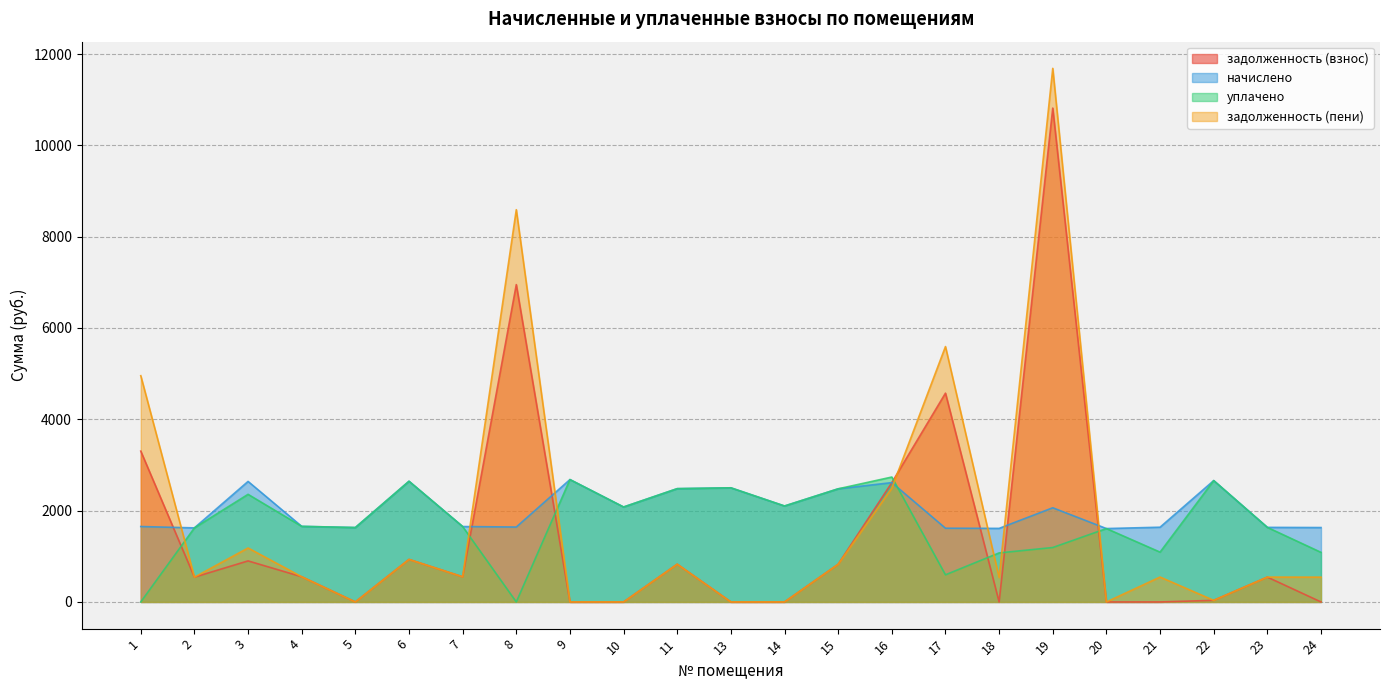

Is the value of задолженность (взнос) at 17 greater than the value of уплачено at 15?

Yes